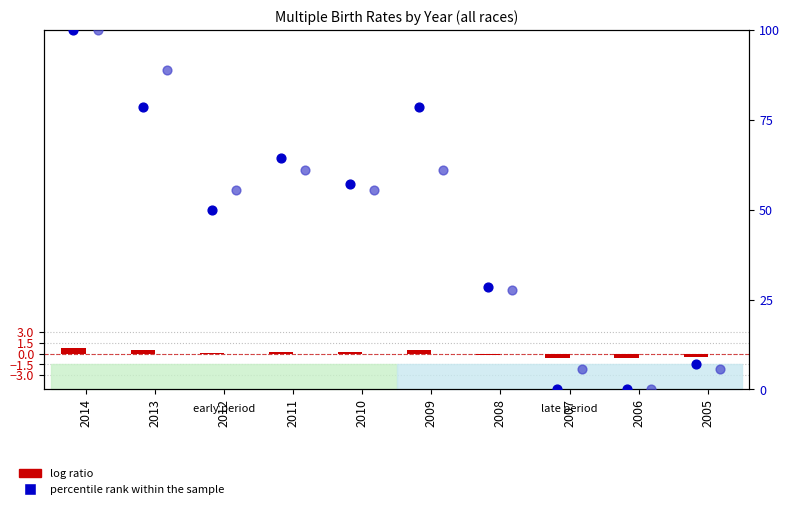

What is the total value across all series at 2008?

55.8